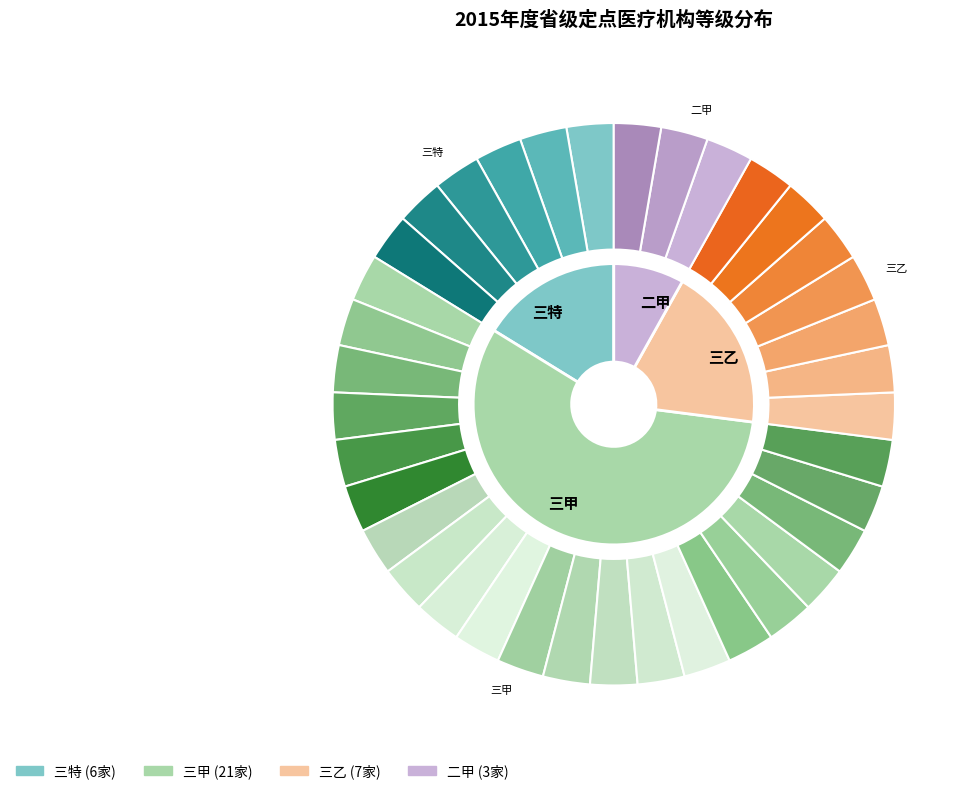

To the nearest percent, what portion does 二甲 represent?

8%